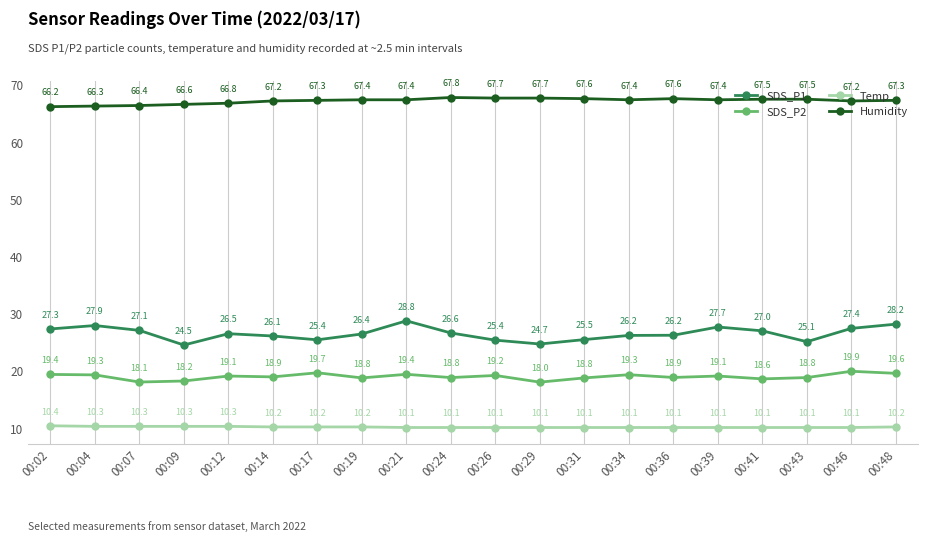

Where is SDS_P2 nearest to the value 18?

00:29